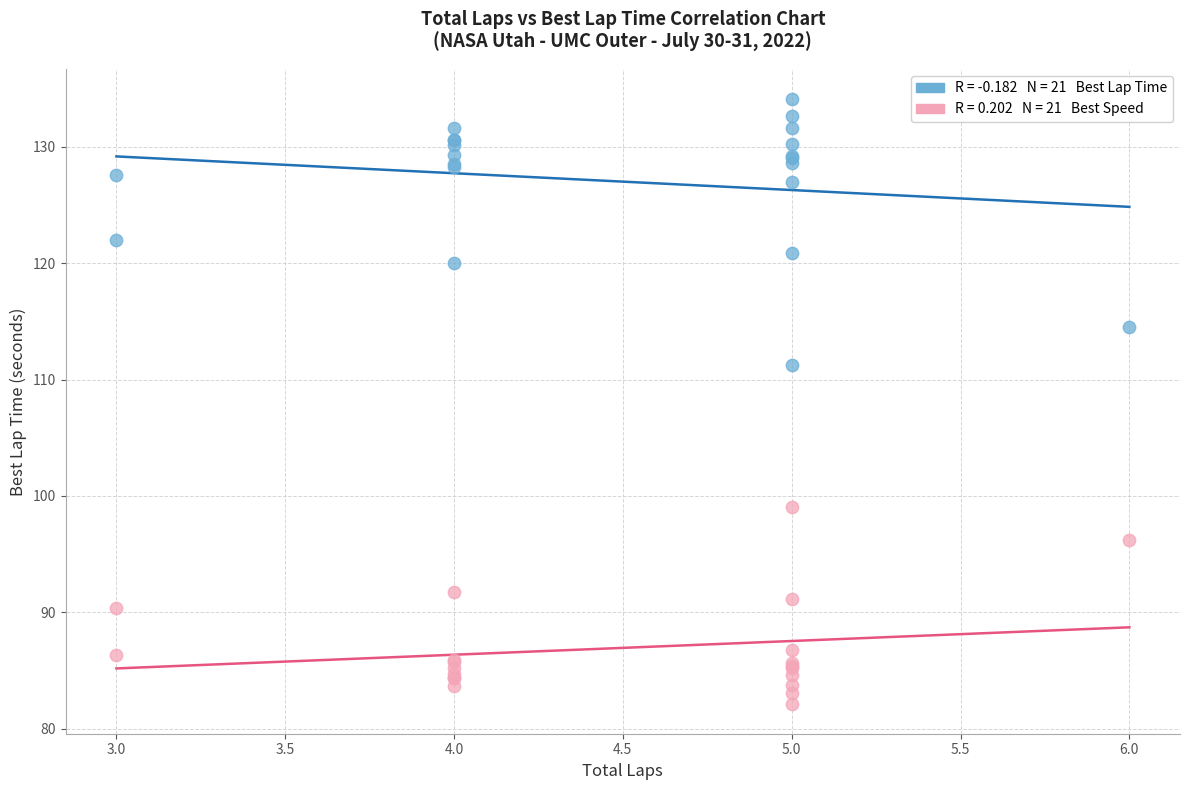

Across all series, what Y value is closest to 108?

111.2